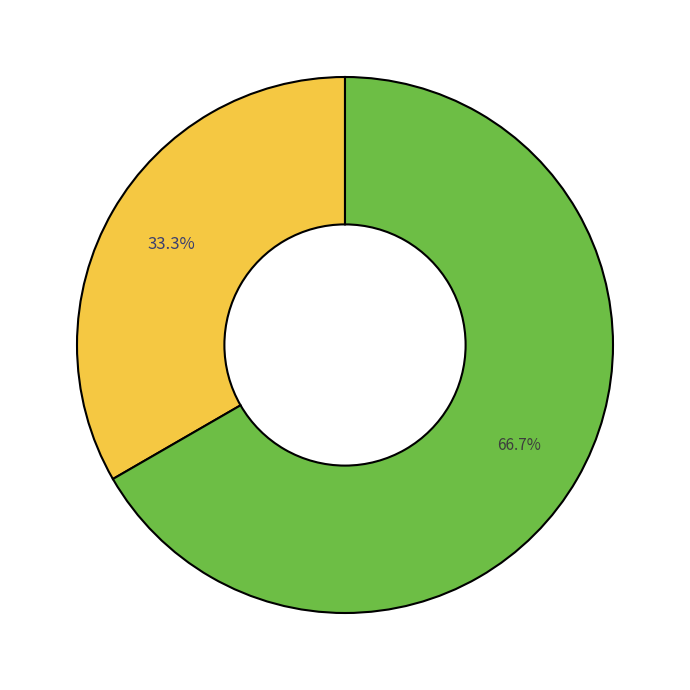

Is there a majority slice in this chart?

Yes